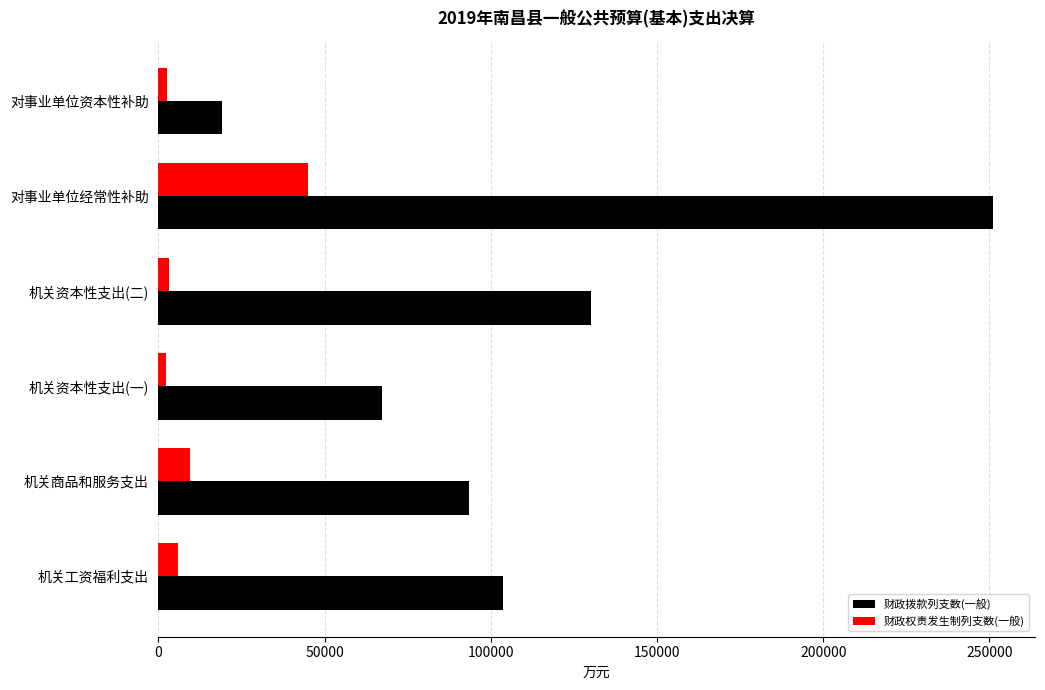

What is the difference between the maximum and minimum values in the 财政拨款列支数(一般) series?

232063